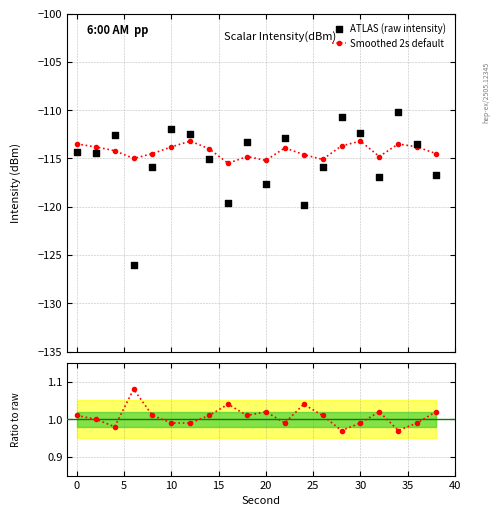

Which series has the largest Y range (max minus min)?

ATLAS (raw intensity)